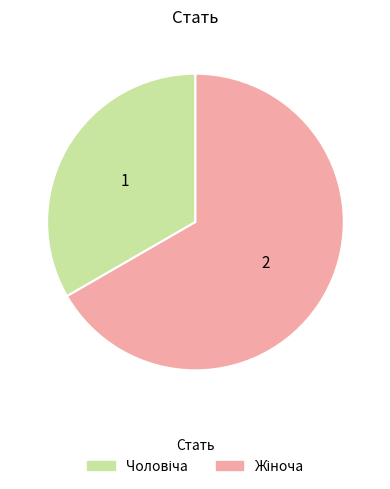

Is there any slice that represents more than half of the pie?

Yes